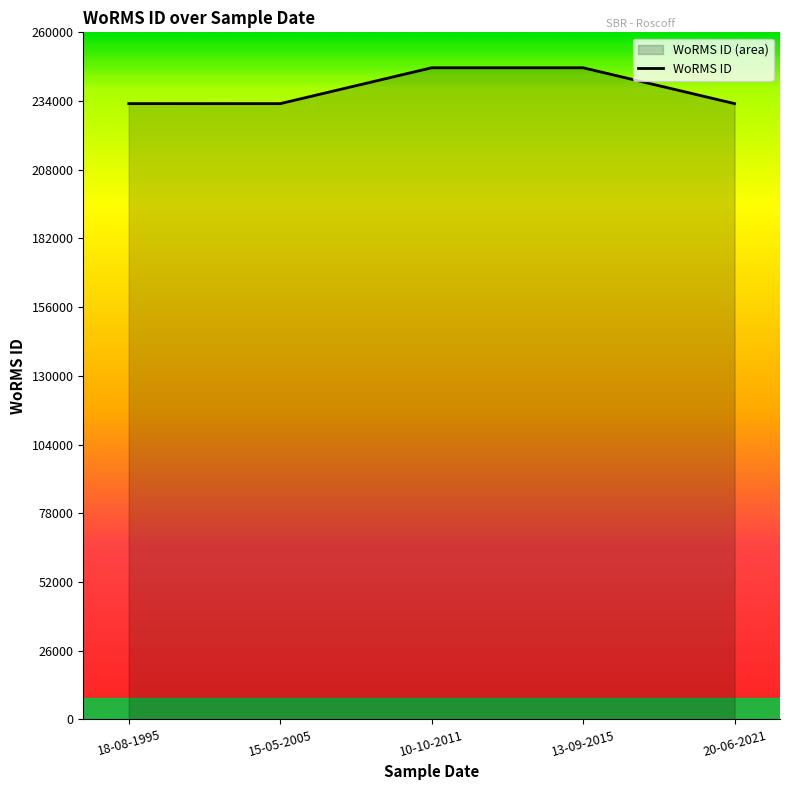

Does the chart display data point markers on the line(s)?

No